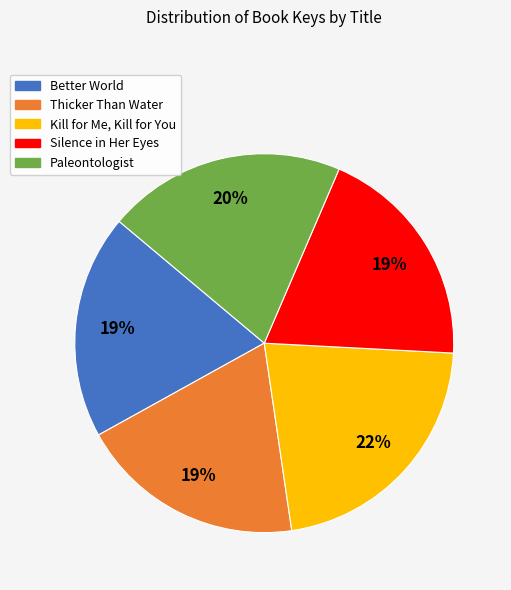

Is there any slice that represents more than half of the pie?

No